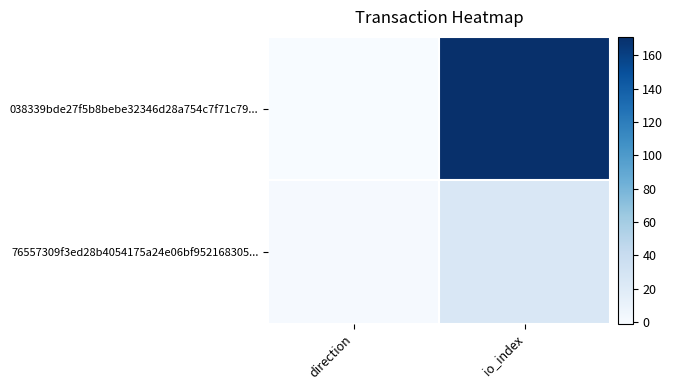

Reading left to right, list all the values displayed in this chart.

038339bde27f5b8bebe32346d28a754c7f71c79...: direction=-1	io_index=171
76557309f3ed28b4054175a24e06bf952168305...: direction=1	io_index=25